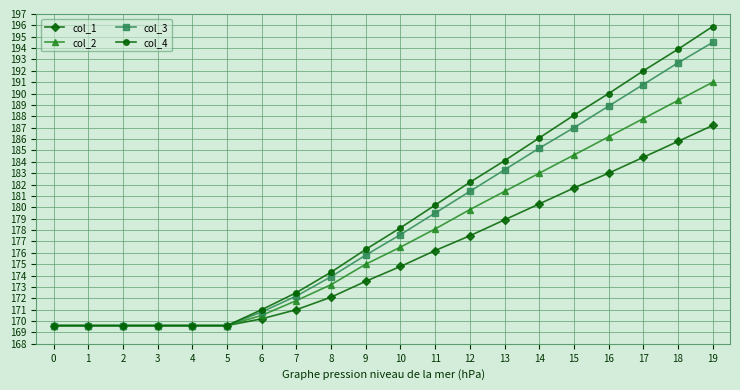

Which series changed the most between 3 and 19?

col_4